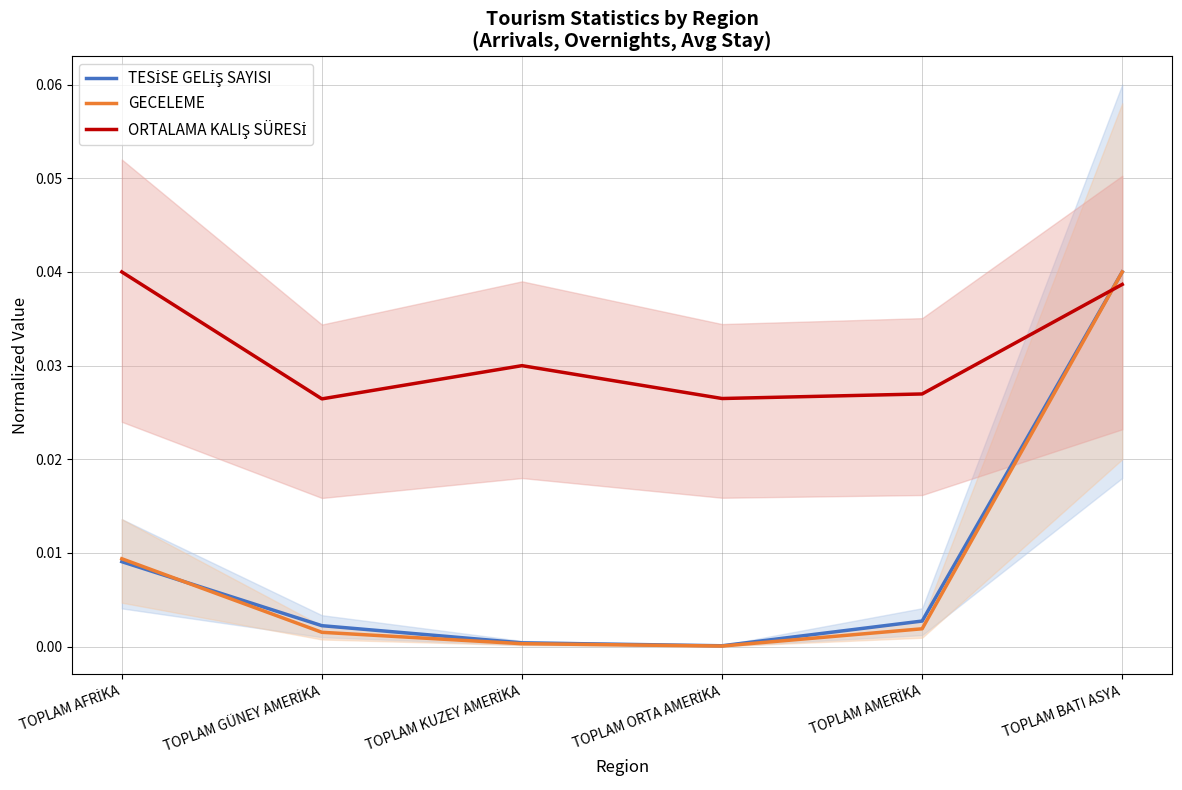

At how many categories does at least one series exceed 0?

6